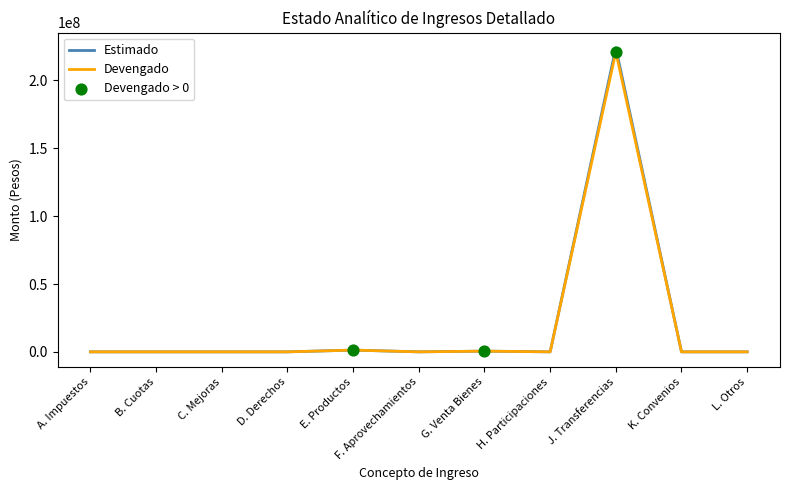

At how many categories does at least one series exceed 102677059?

1